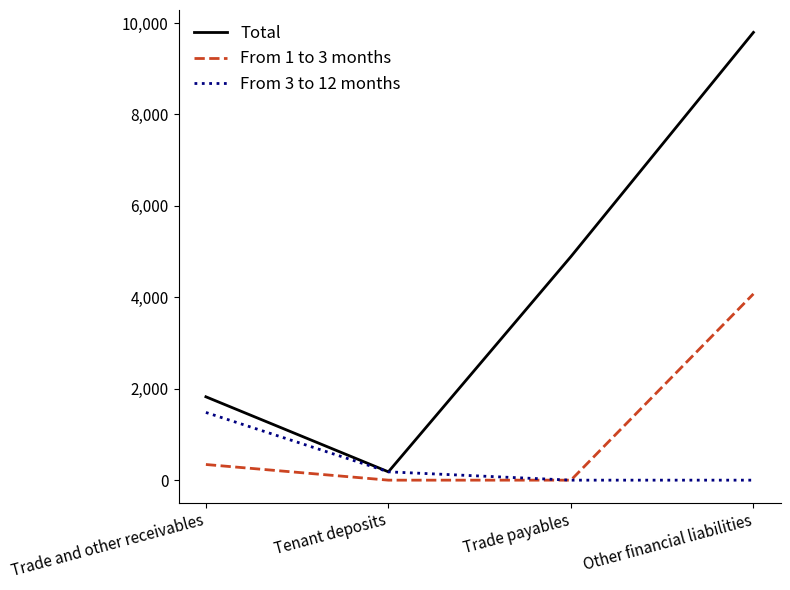

What is the sum of all From 3 to 12 months values?

1663.2